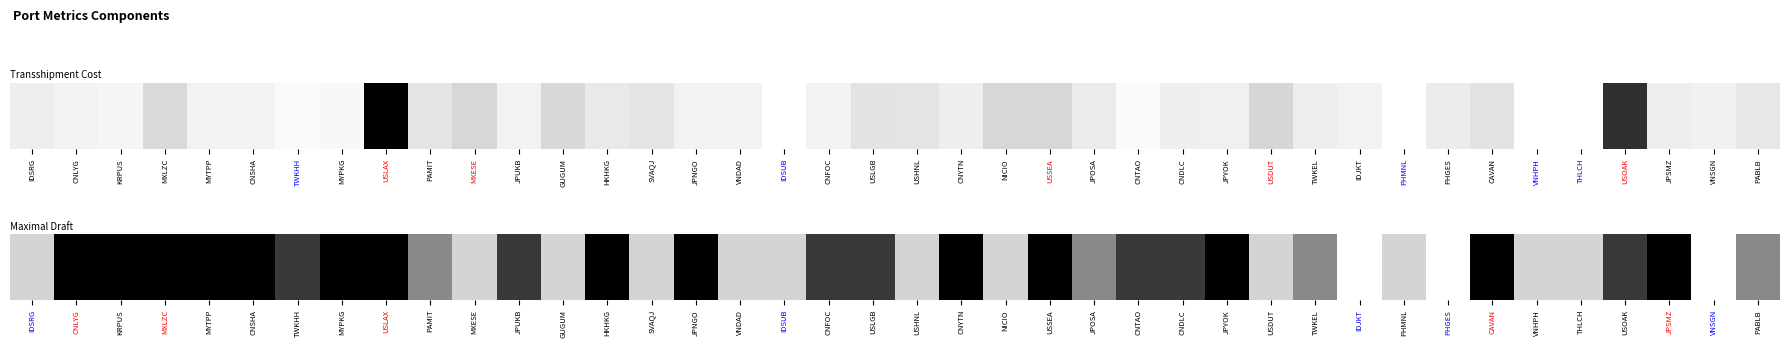

List the labels in order of value, largest first.

CNLYG, KRPUS, MXLZC, MYTPP, CNSHA, MYPKG, USLAX, HKHKG, JPNGO, CNYTN, USSEA, JPYOK, CAVAN, JPSMZ, TWKHH, JPUKB, CNFOC, USLGB, CNTAO, CNDLC, USOAK, PAMIT, JPOSA, TWKEL, PABLB, IDSRG, MXESE, GUGUM, SVAQJ, VNDAD, IDSUB, USHNL, NICIO, USDUT, PHMNL, VNHPH, THLCH, IDJKT, PHGES, VNSGN